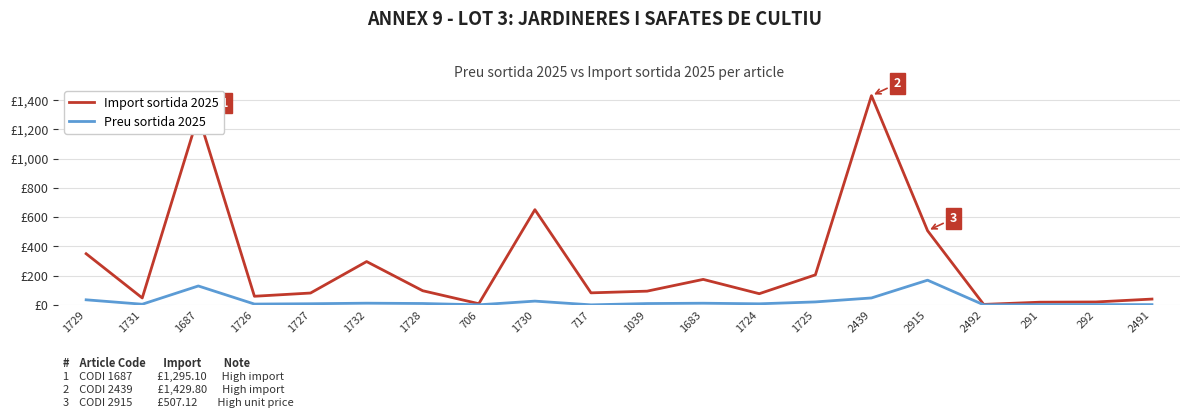

What is the label of the 11th point from the left?

1039